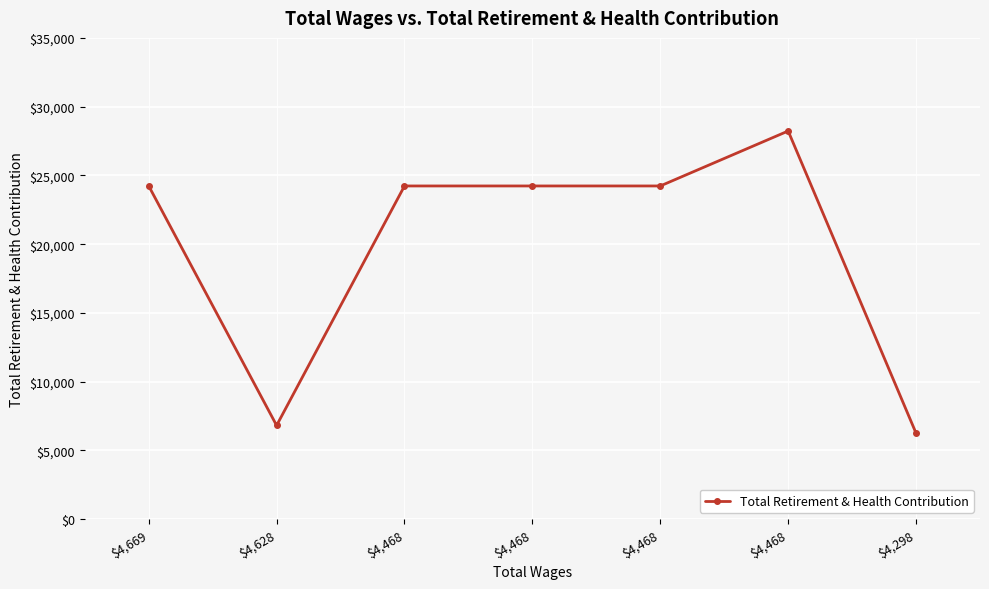

What is the value of the 2nd point from the left?

6818